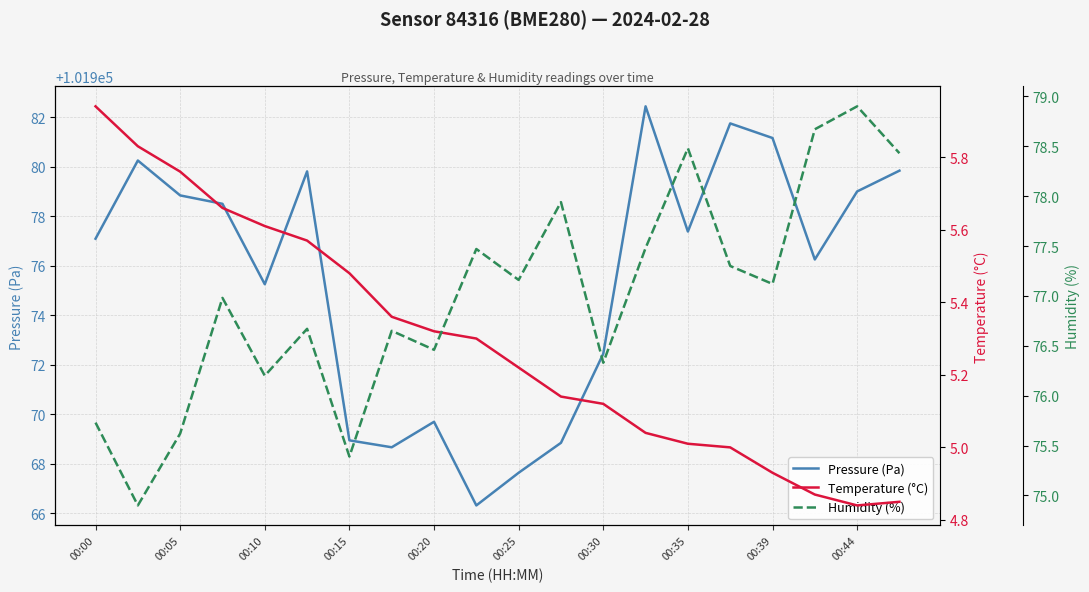

Reading left to right, list all the values displayed in this chart.

Pressure (Pa): 101977.1	101980.2	101978.8	101978.5	101975.2	101979.8	101968.9	101968.7	101969.7	101966.3	101967.6	101968.8	101972.4	101982.4	101977.4	101981.8	101981.2	101976.2	101979.0	101979.8
Temperature (°C): 5.9	5.8	5.8	5.7	5.6	5.6	5.5	5.4	5.3	5.3	5.2	5.1	5.1	5.0	5.0	5.0	4.9	4.9	4.8	4.8
Humidity (%): 75.7	74.9	75.6	77.0	76.2	76.7	75.4	76.7	76.5	77.5	77.2	77.9	76.3	77.5	78.5	77.3	77.1	78.7	78.9	78.4